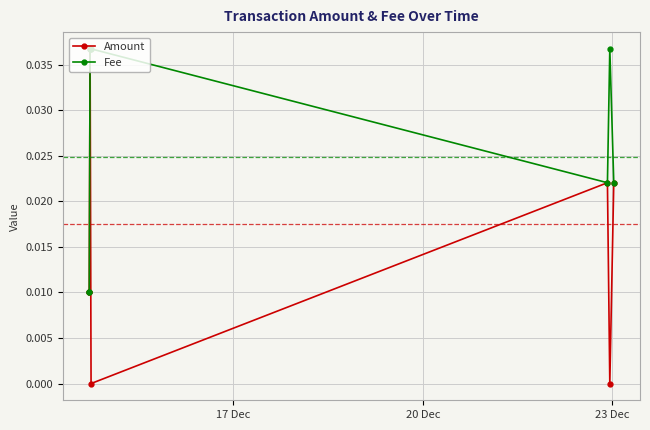

Is it true that Fee equals 0.0 at 20 Dec?

False